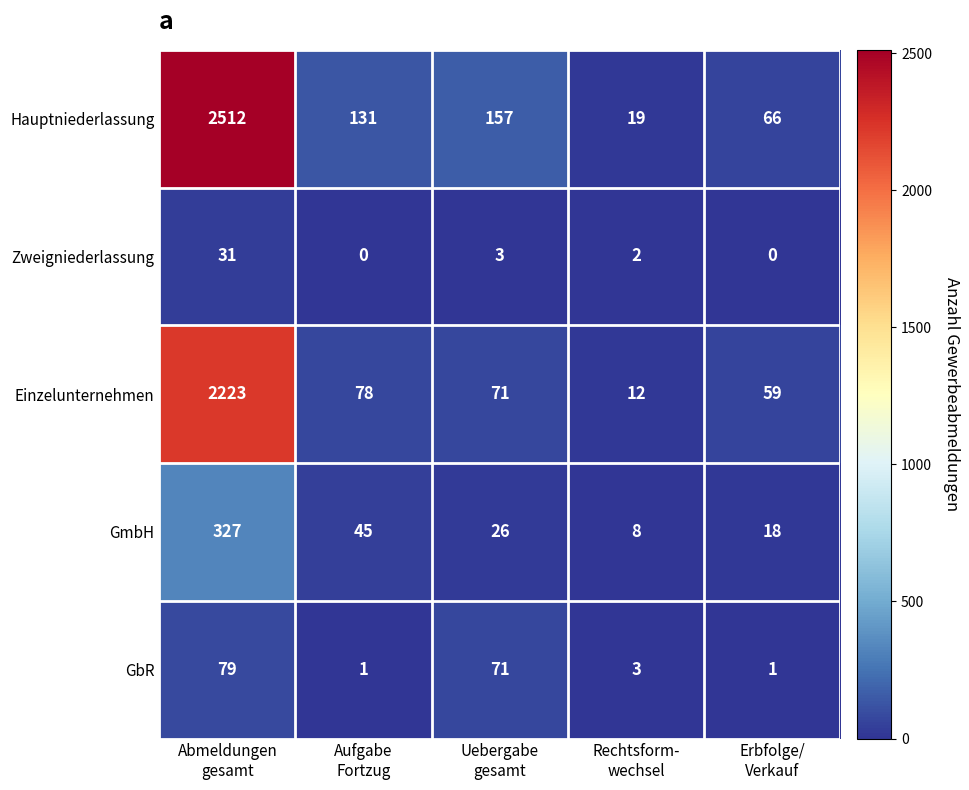

Which series has the widest spread of values?

Hauptniederlassung